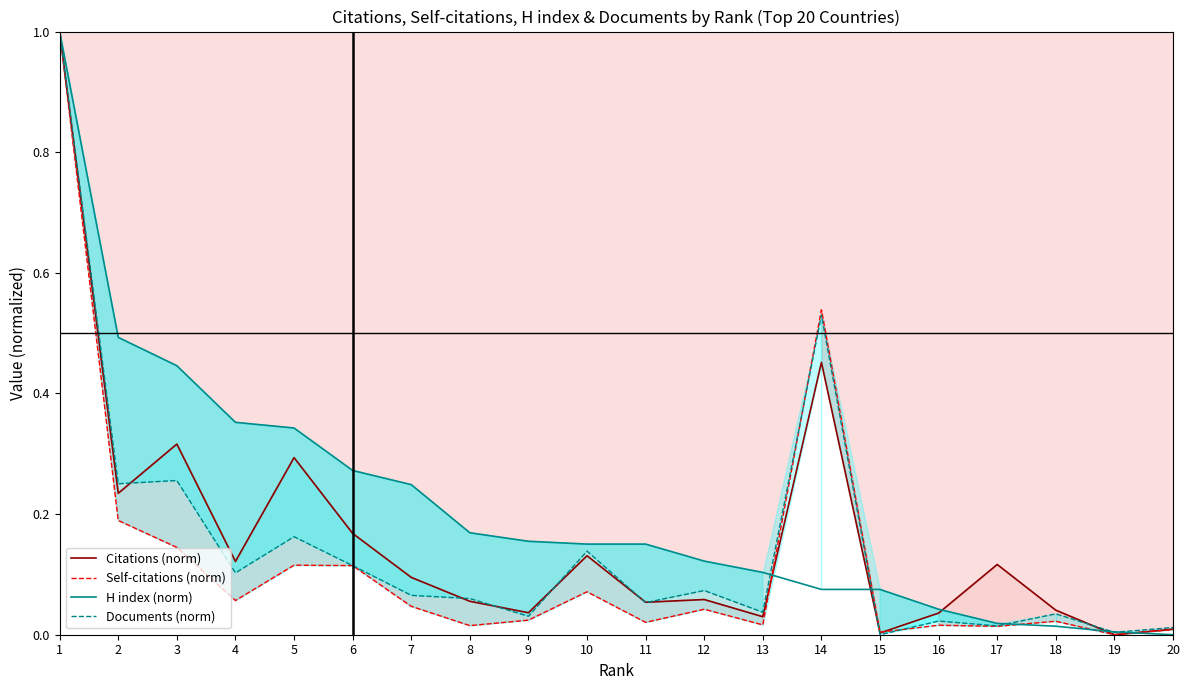

Which series has the largest total across all categories?

H index (norm)